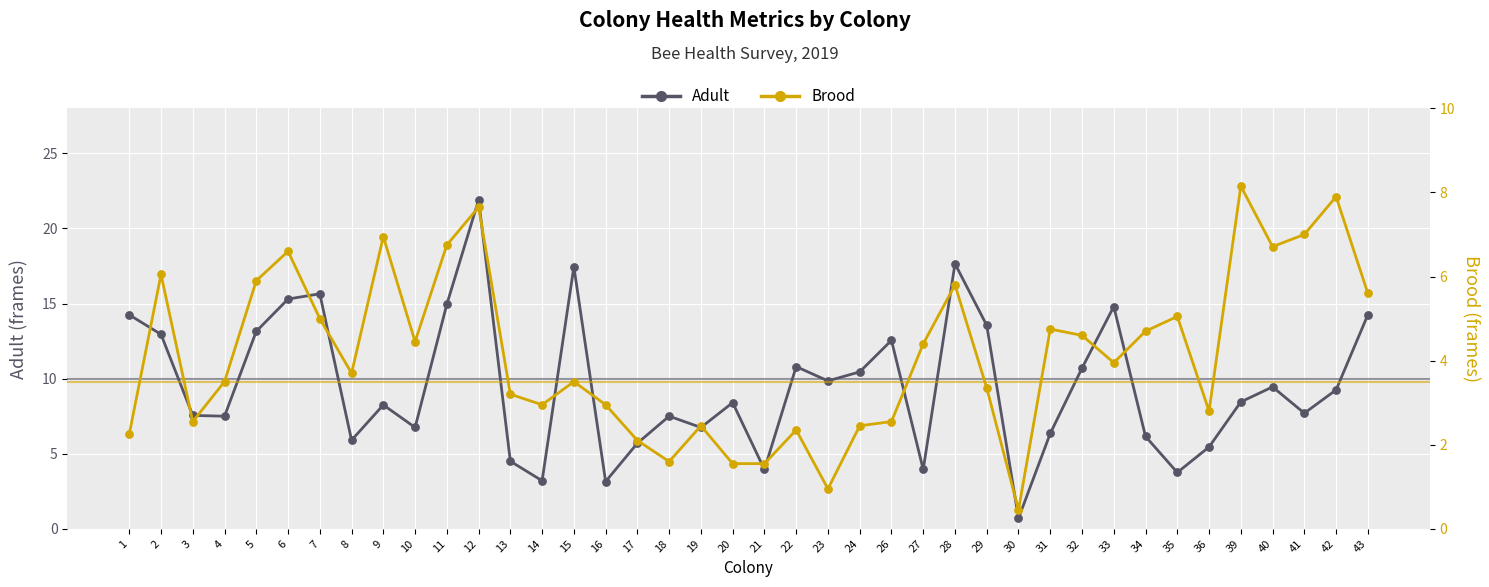

Which series has the largest Y range (max minus min)?

Adult